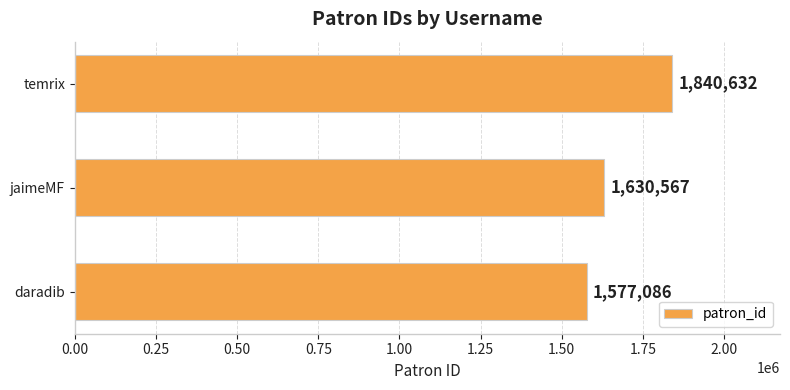

Reading top to bottom, what are all the values shown in this chart?

1840632	1630567	1577086